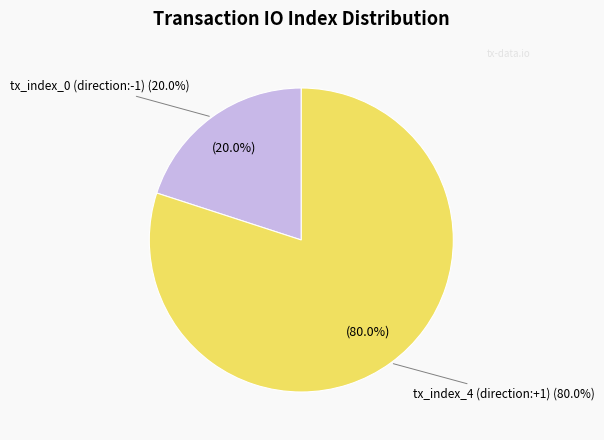

What percentage do tx_index_4 (direction:+1) and tx_index_0 (direction:-1) together represent?

100.0%